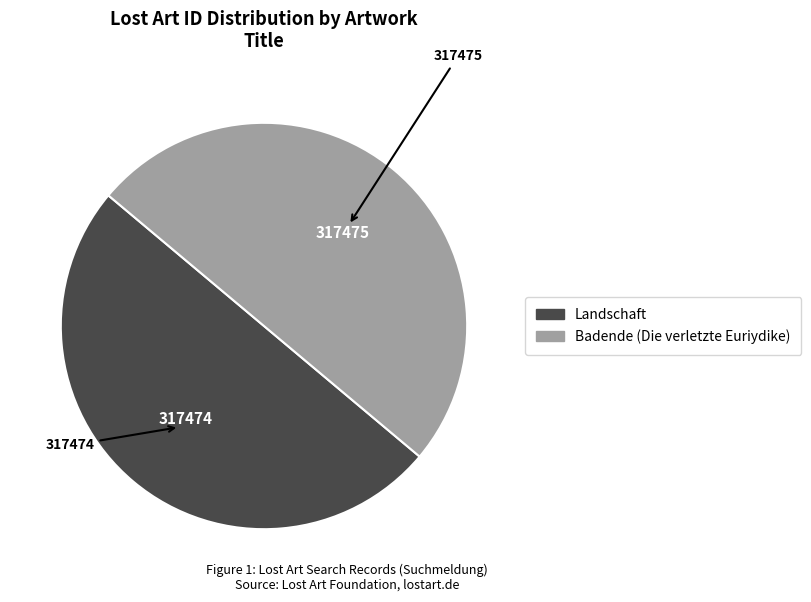

Is it true that Landschaft is 50% of the pie?

True